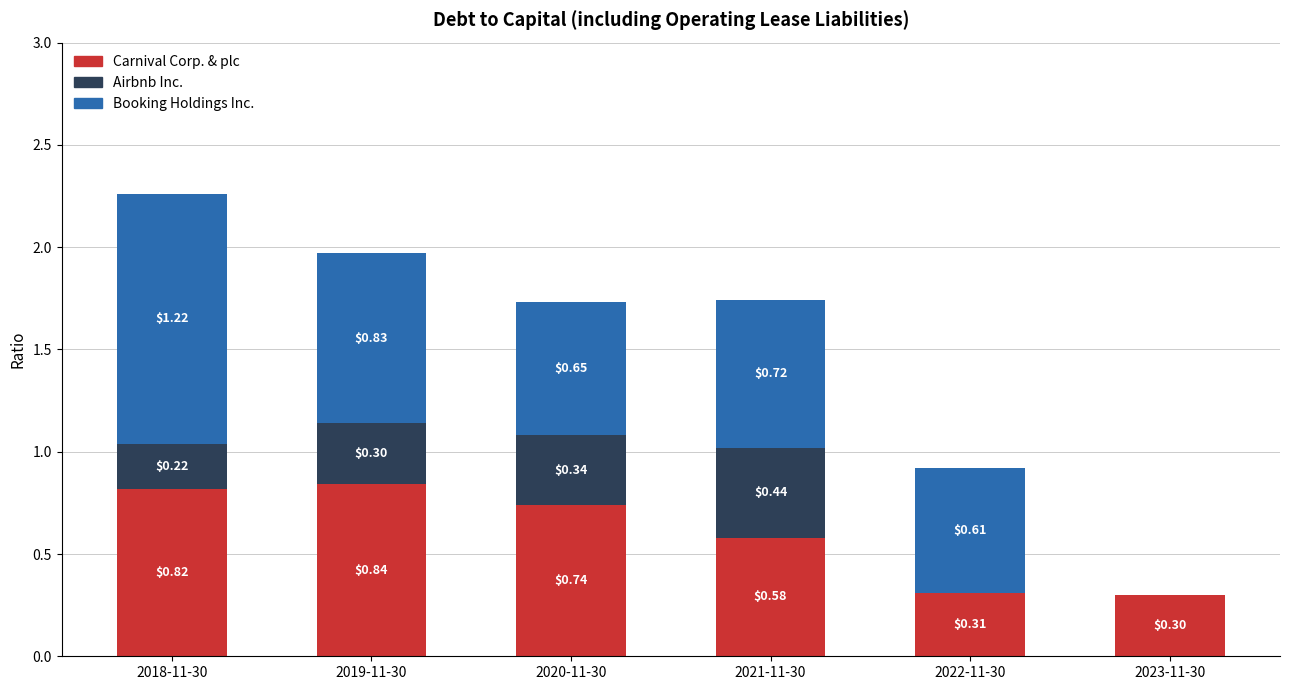

What is the total value across all series at 2020-11-30?

1.7